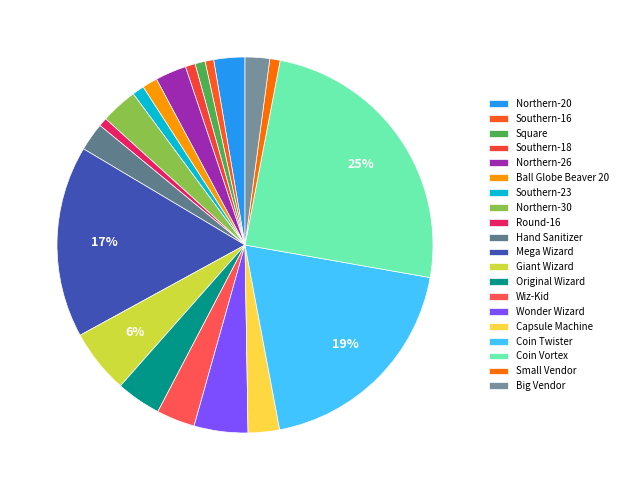

The Hand Sanitizer slice represents 1% of the pie. True or false?

False